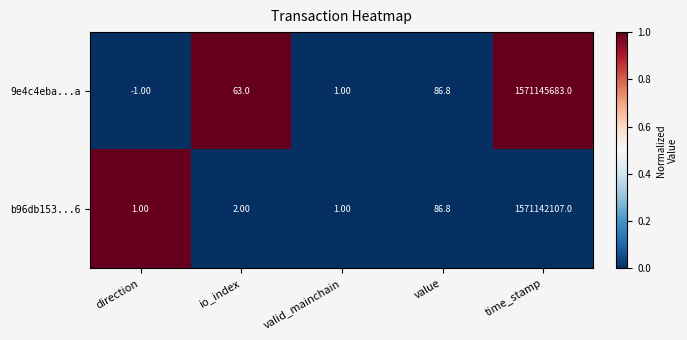

What is the total value across all series at valid_mainchain?

2.0